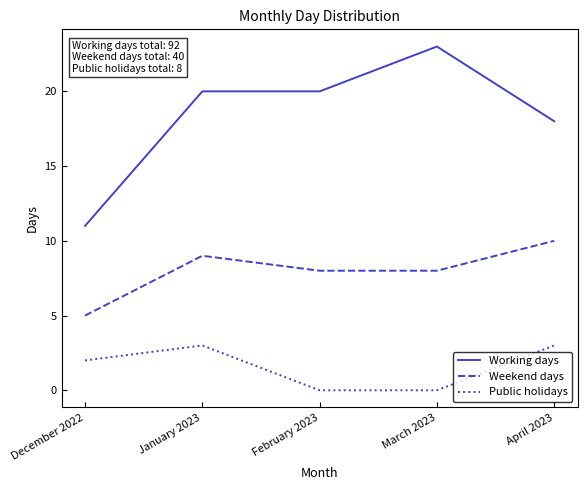

True or false: Public holidays and Weekend days cross at least once.

False